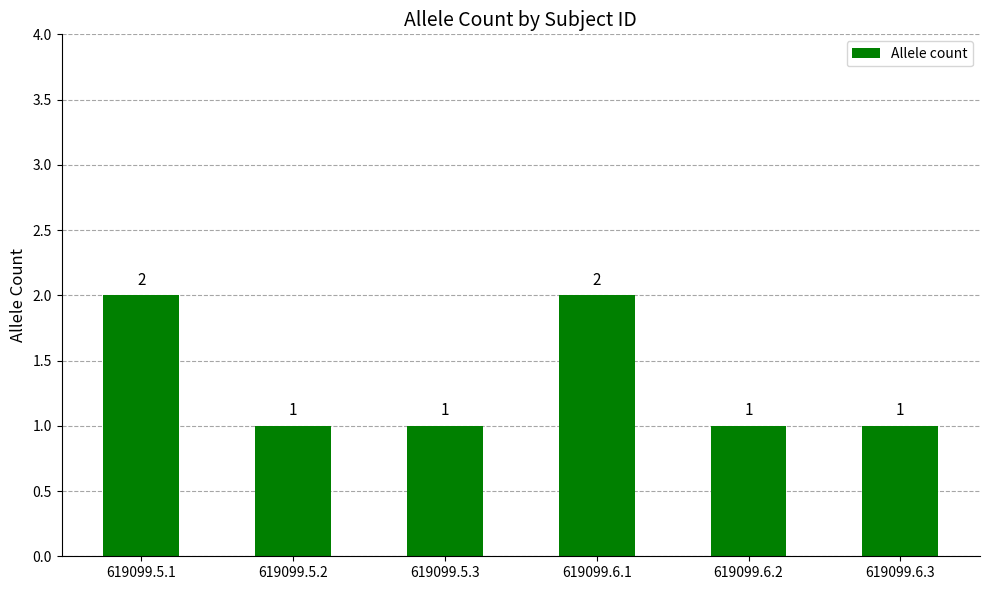

Is it true that the value at 619099.6.1 is 2?

True